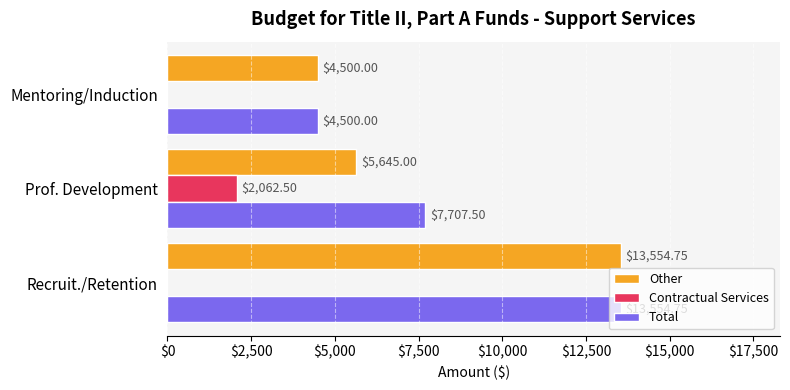

Between Prof. Development and Mentoring/Induction, which series saw the biggest shift?

Total